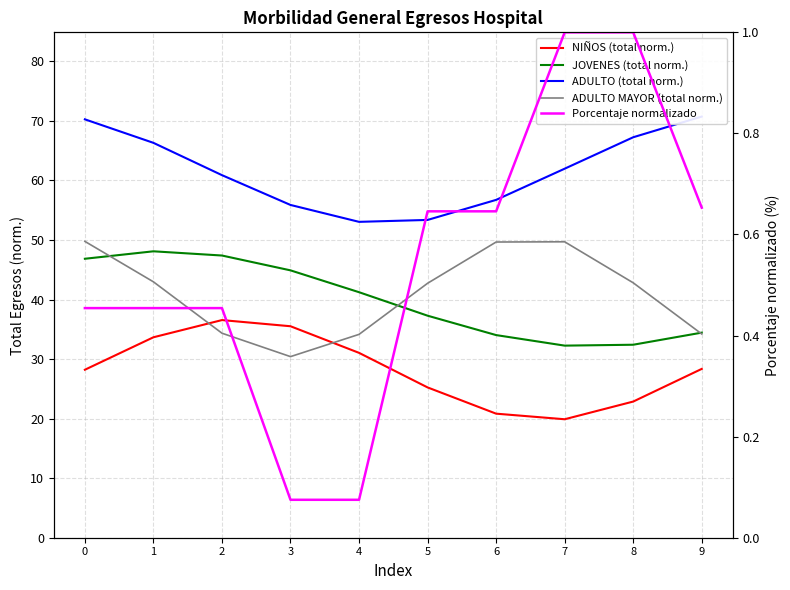

Between 4 and 7, which is larger?

4